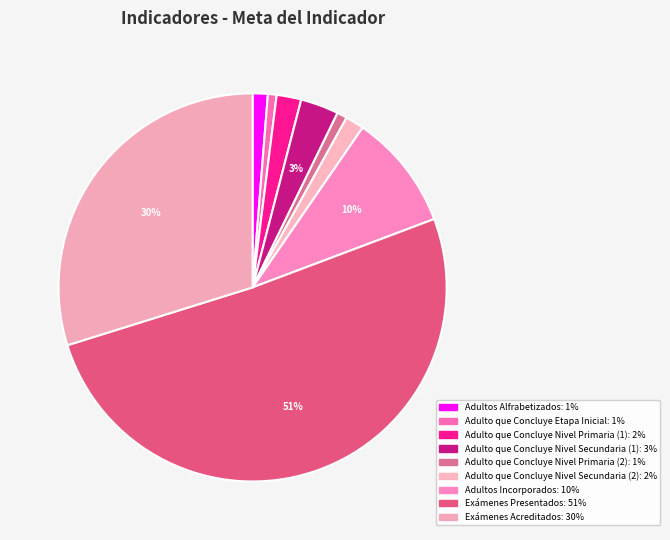

The Adulto que Concluye Nivel Secundaria (2) slice represents 13% of the pie. True or false?

False